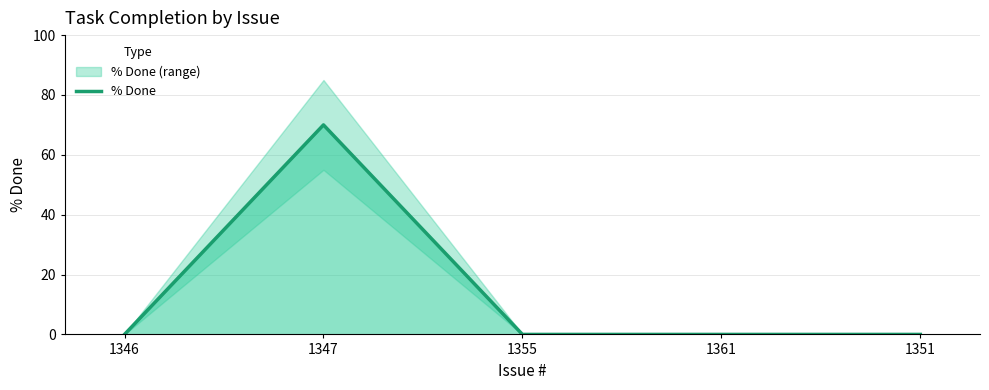

What is the label of the 3rd point from the left?

1355